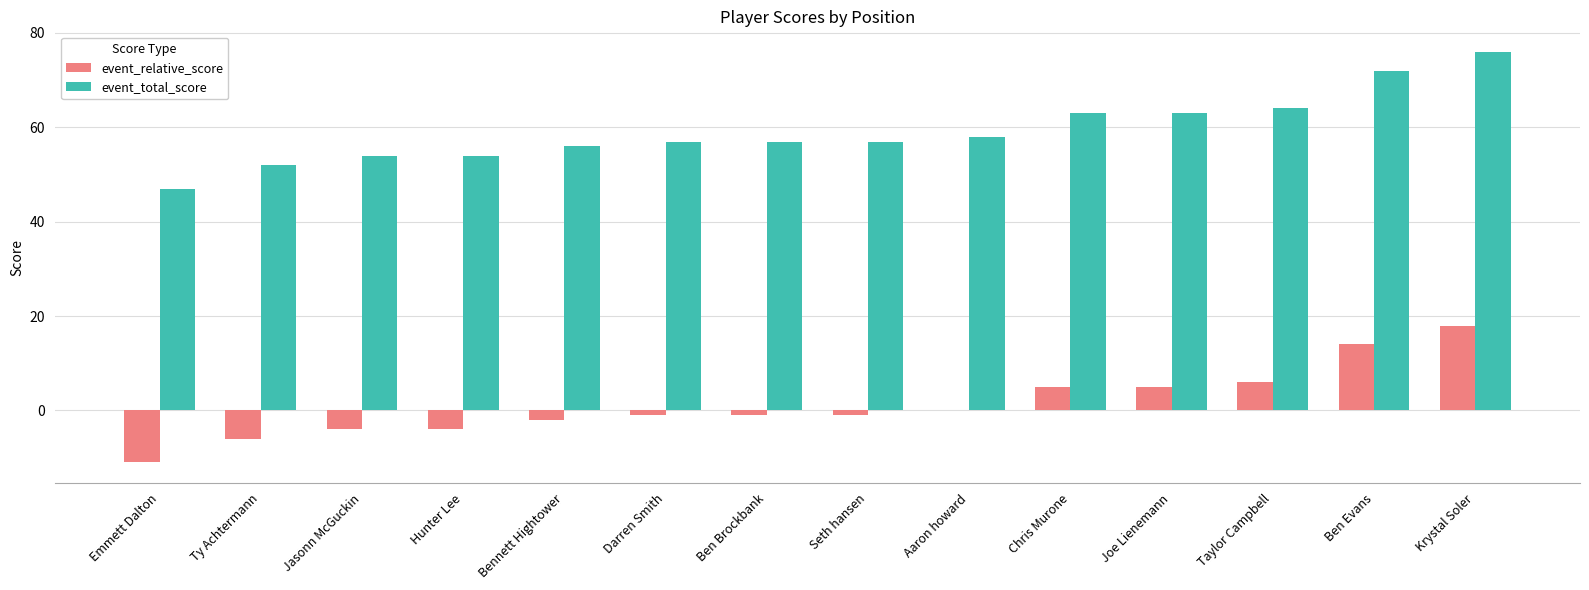

Reading right to left, list all the values displayed in this chart.

event_relative_score: 18	14	6	5	5	0	-1	-1	-1	-2	-4	-4	-6	-11
event_total_score: 76	72	64	63	63	58	57	57	57	56	54	54	52	47